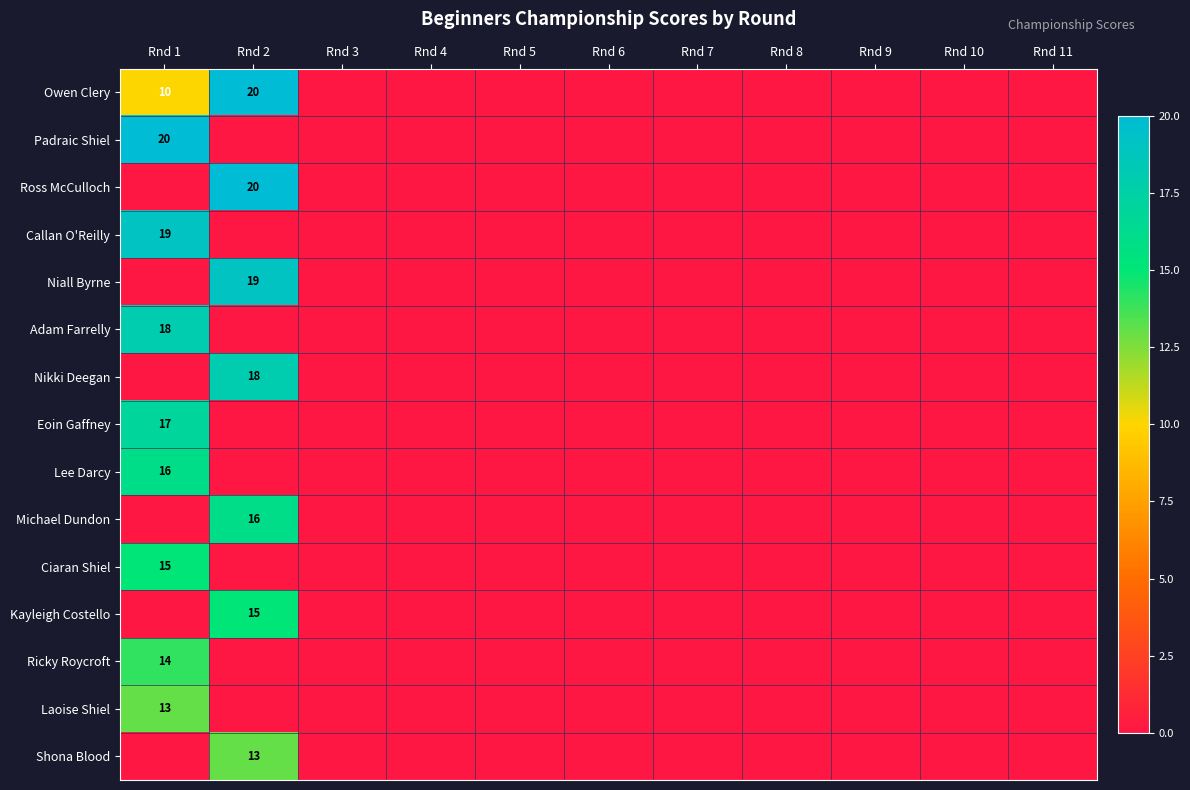

Which series has the largest range (max minus min)?

Owen Clery